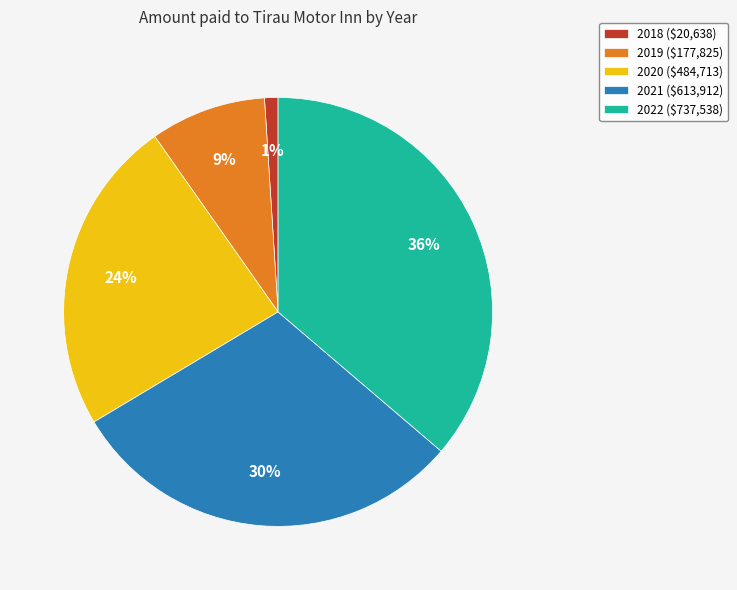

How many slices are in this pie chart?

5